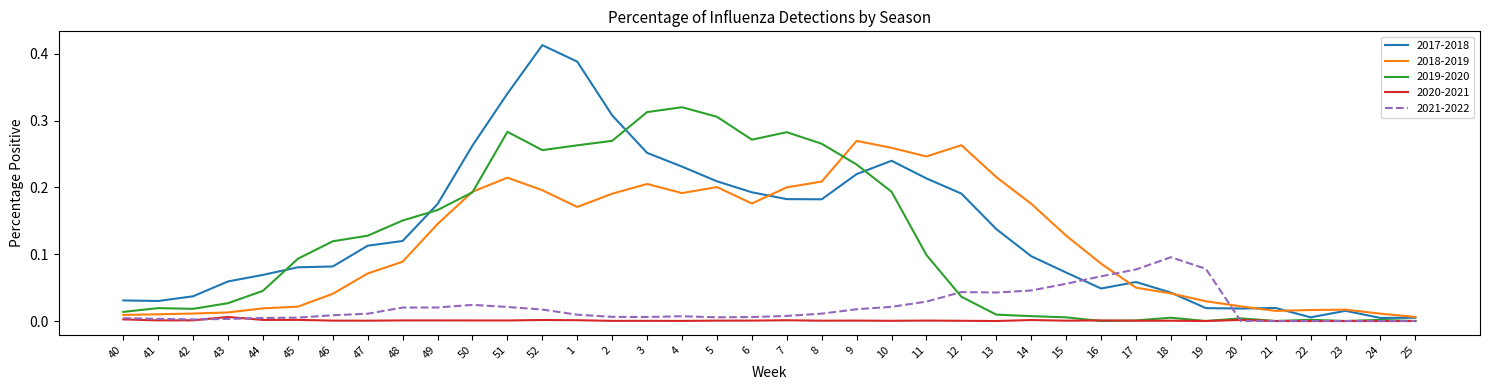

List the series in order of their peak value, lowest first.

2020-2021, 2021-2022, 2018-2019, 2019-2020, 2017-2018